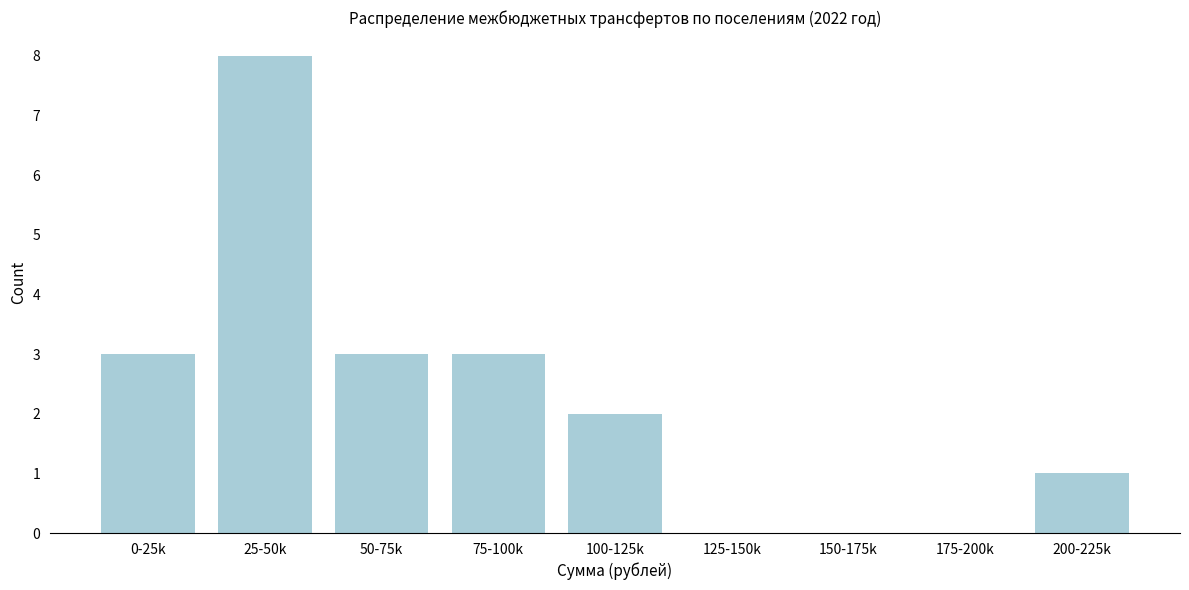

Reading right to left, extract all data points from this chart.

200-225k=1	175-200k=0	150-175k=0	125-150k=0	100-125k=2	75-100k=3	50-75k=3	25-50k=8	0-25k=3